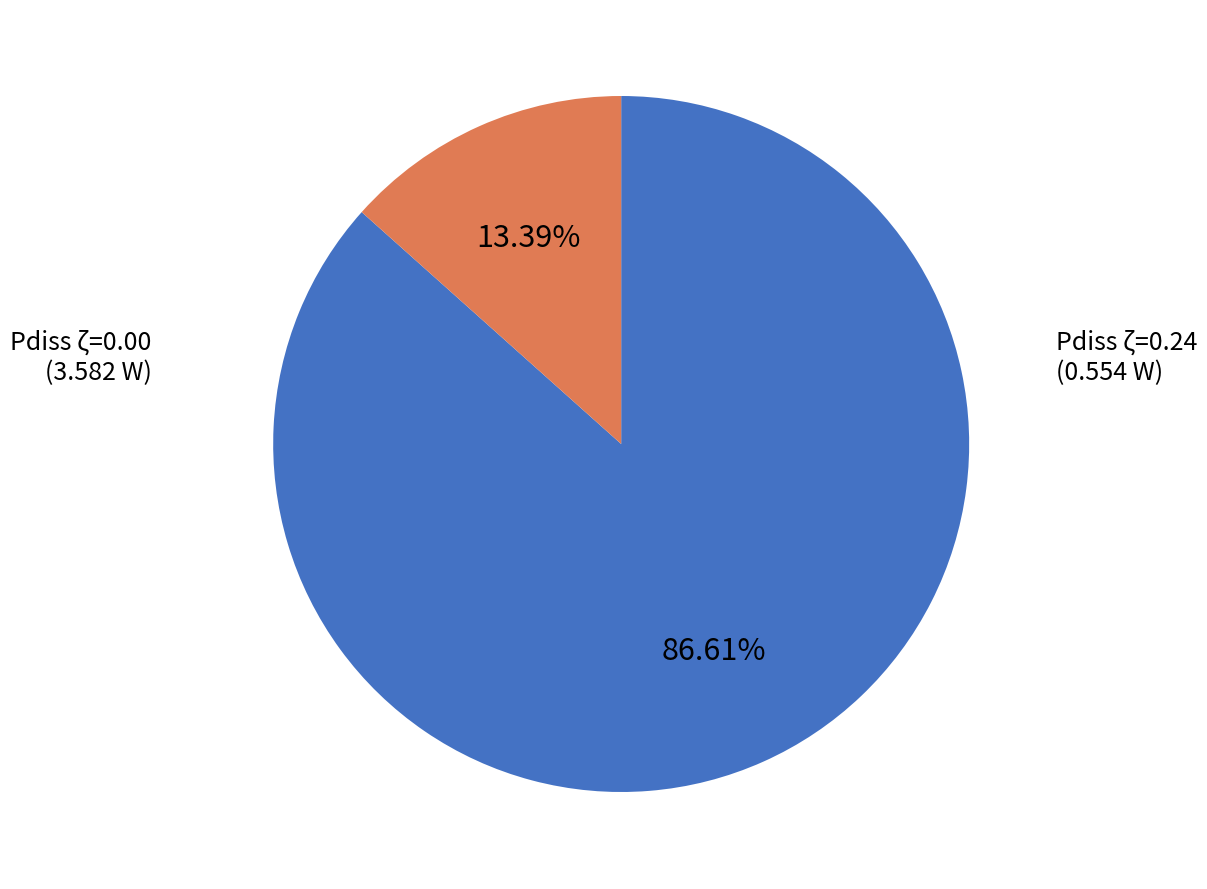

How many segments does this pie chart have?

2